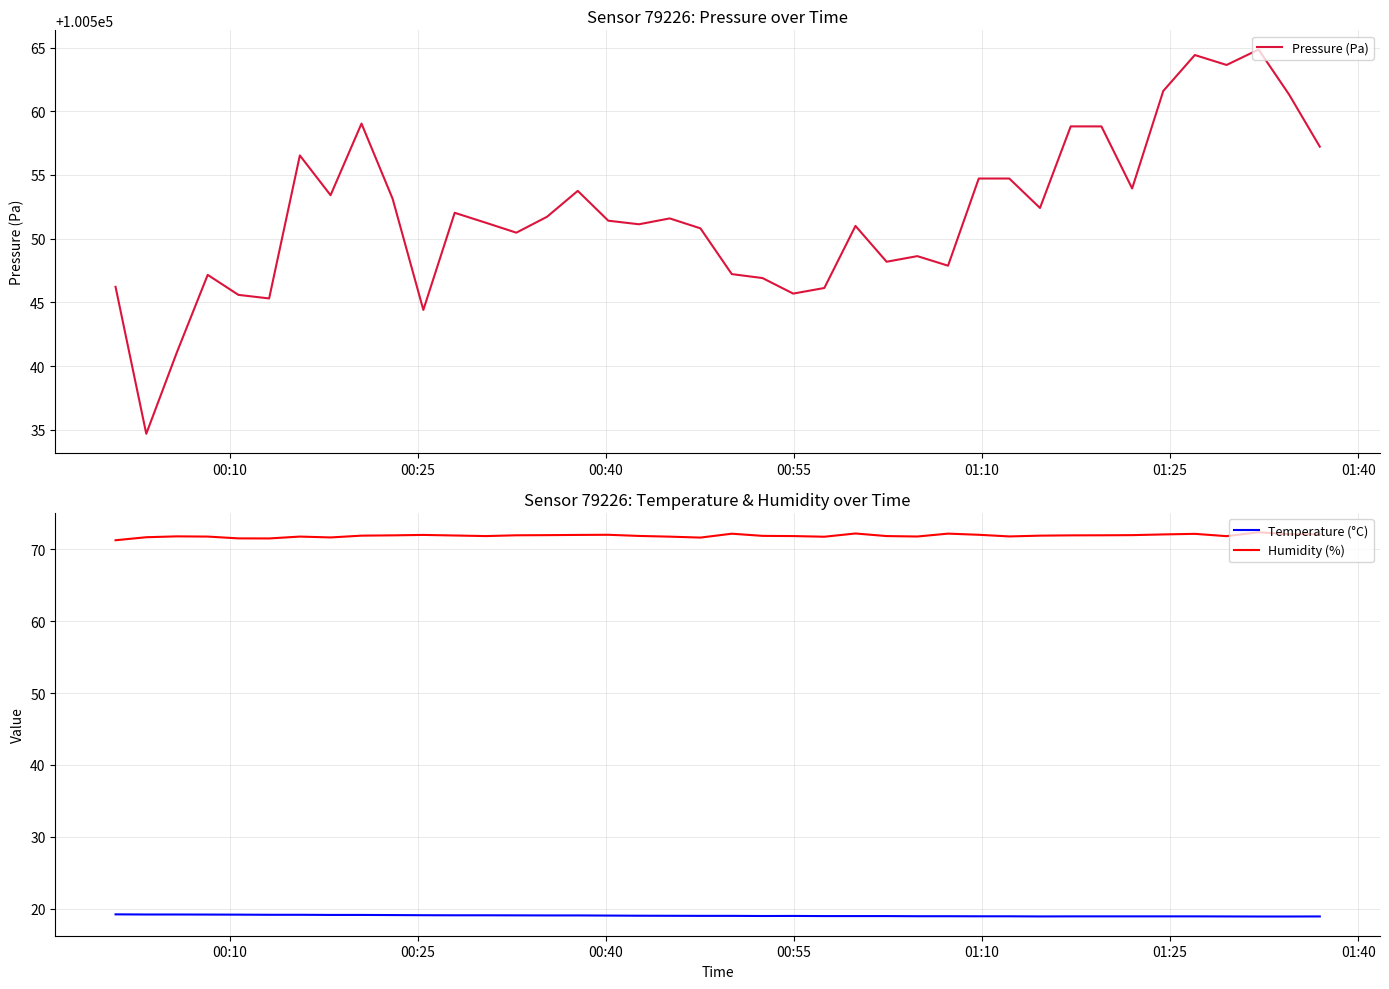

Count the number of data series in this chart.

3